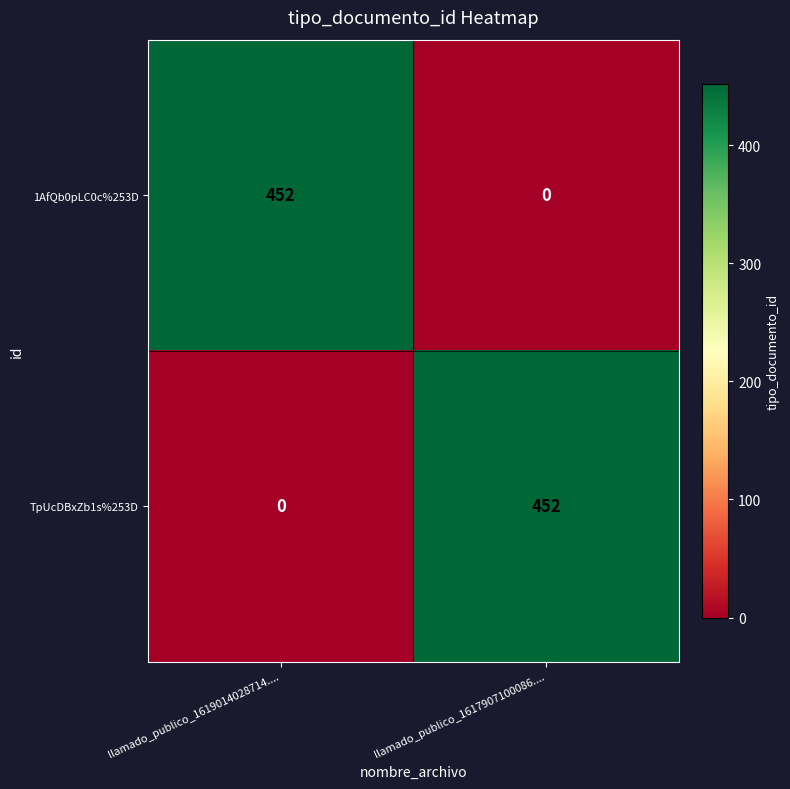

The value of 1AfQb0pLC0c%253D at llamado_publico_1619014028714.... is 452. True or false?

True